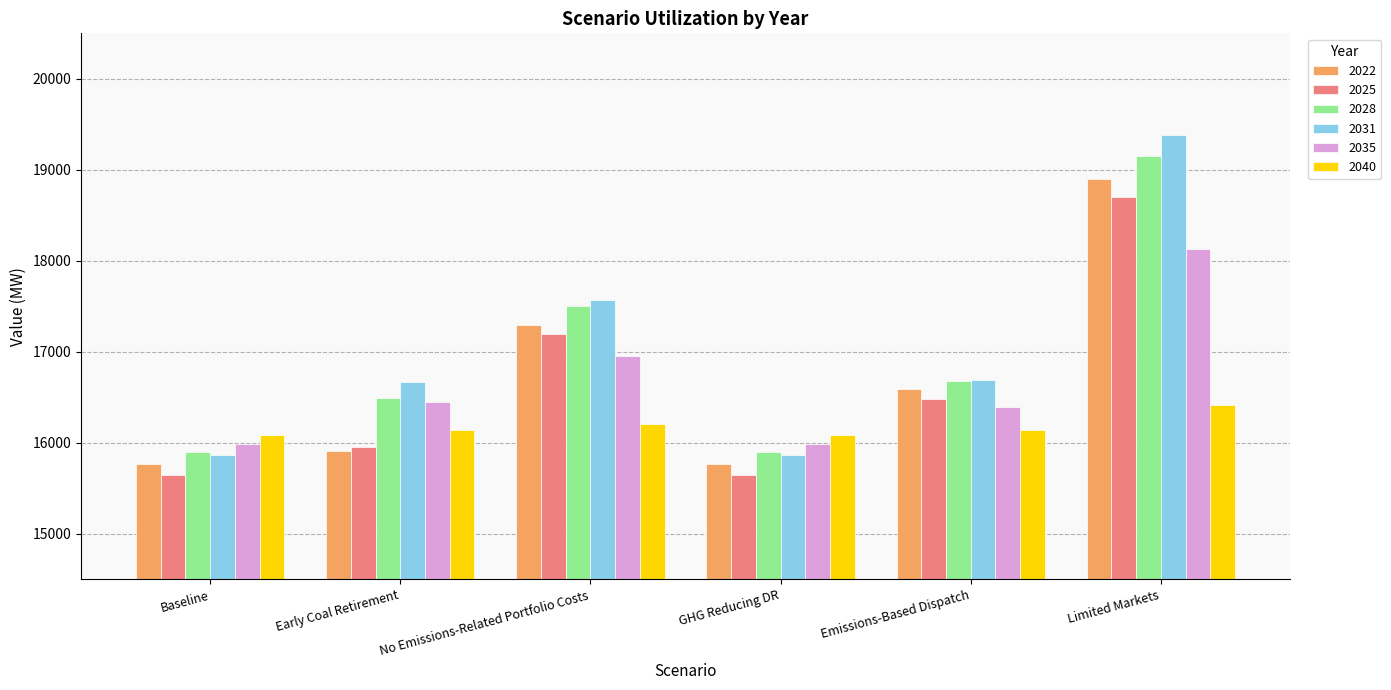

Is it true that 2035 equals 9953.1 at Early Coal Retirement?

False